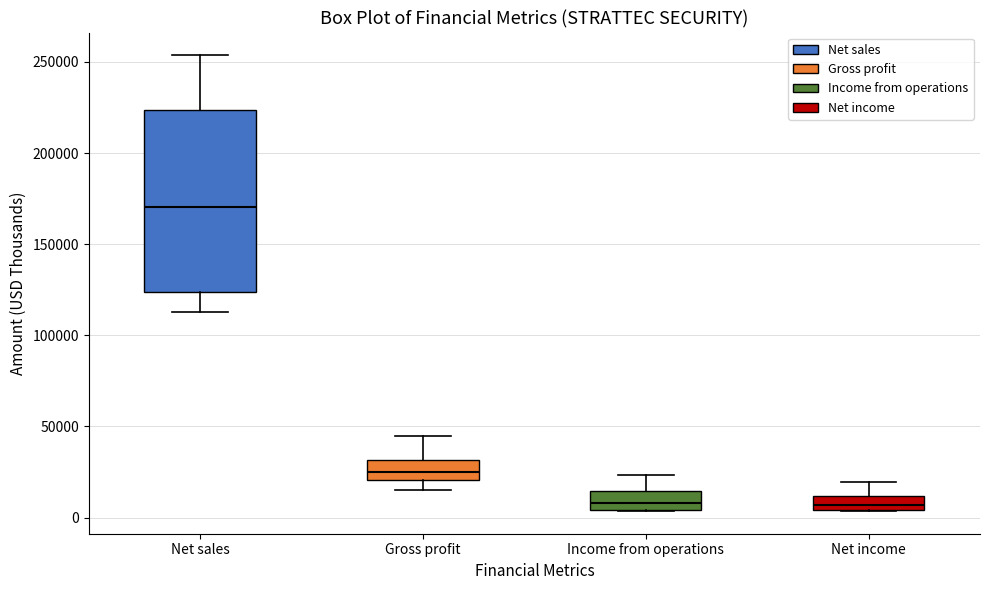

Where does the lower whisker of the box for Gross profit end on the y-axis? The values are not printed on the chart, so give them approximately, as read against the axis.

15000